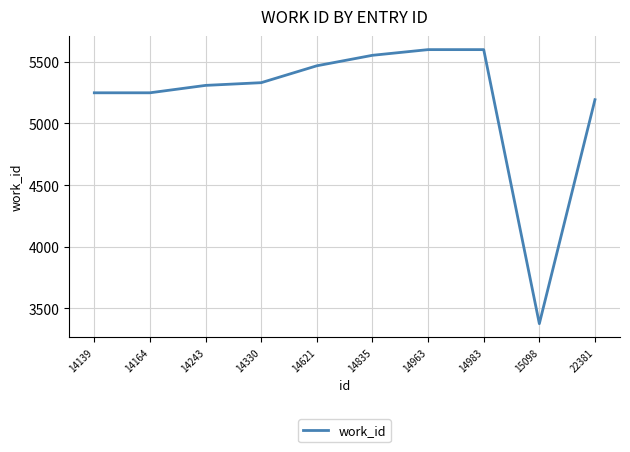

Is it true that the value at 14983 is 5598?

True